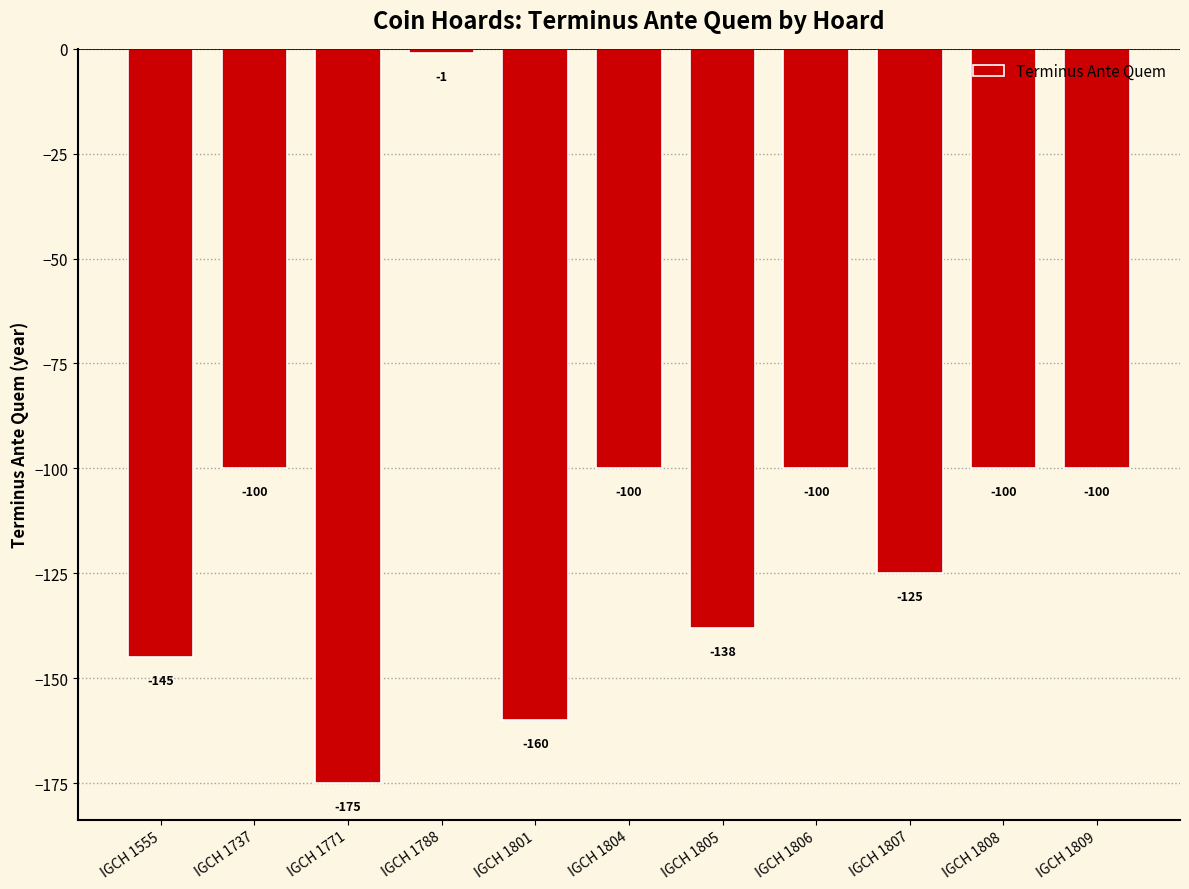

What is the minimum value shown in the chart?

-175